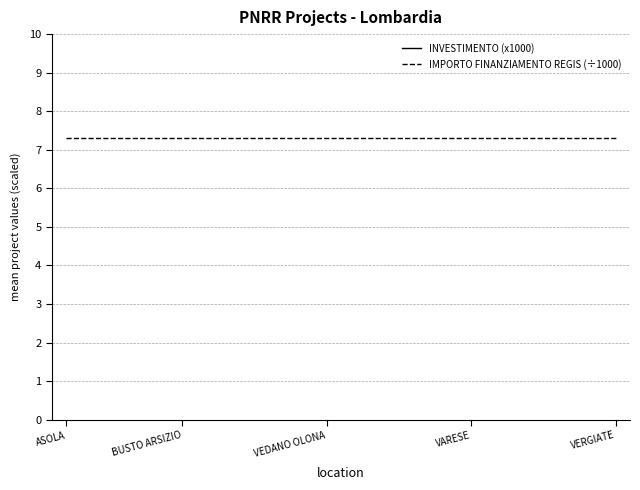

What is the average value of the INVESTIMENTO (x1000) series?

1400.0